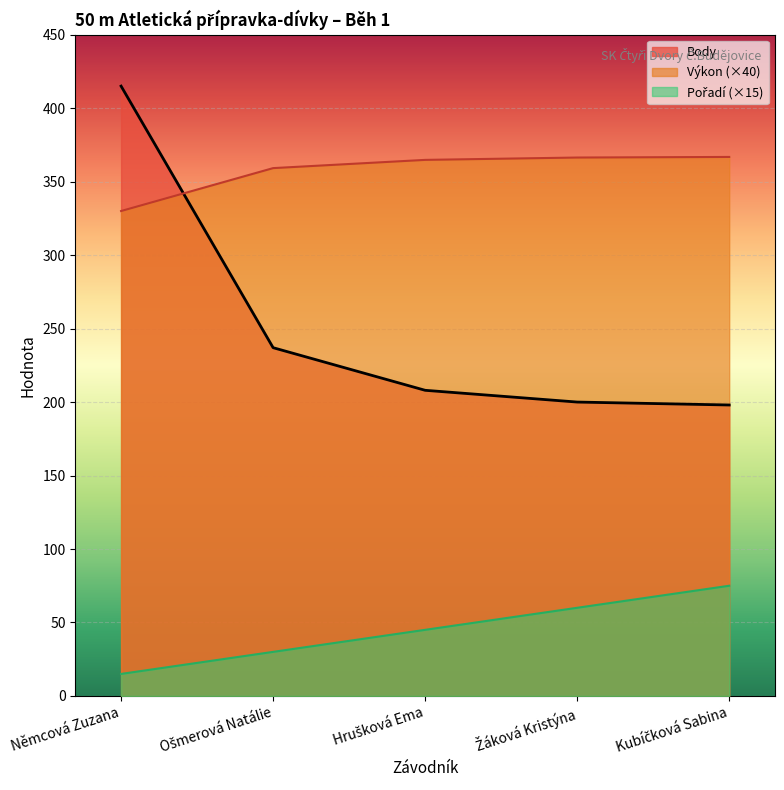

Is it true that Pořadí equals 45.0 at Hrušková Ema?

True